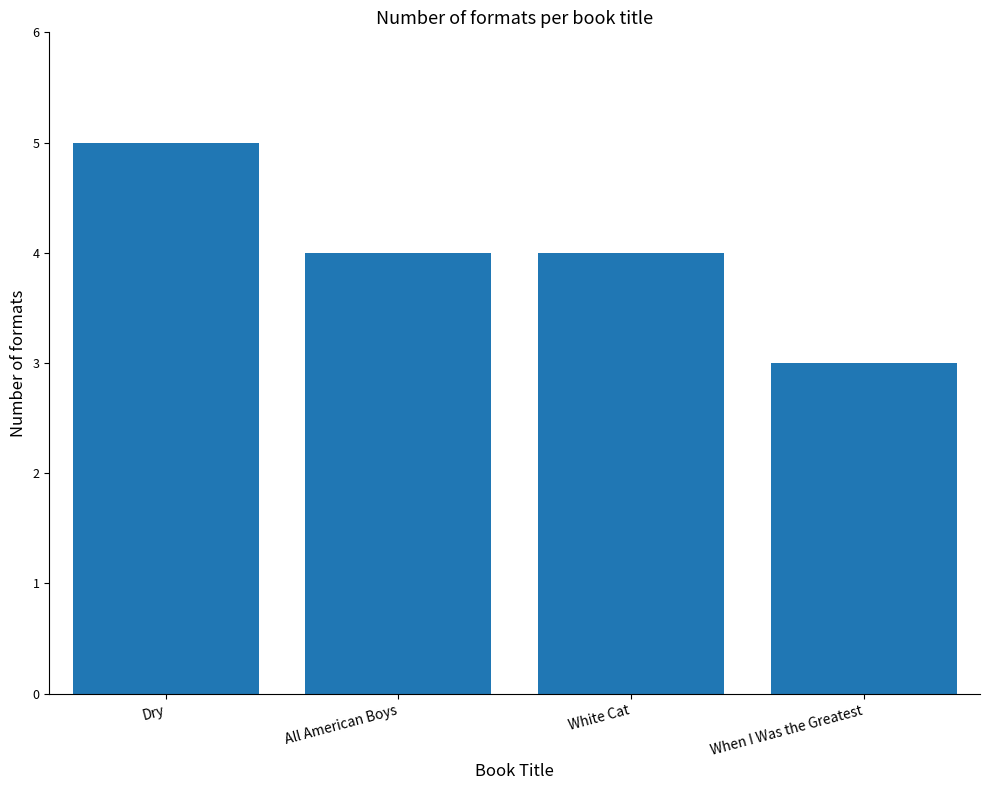

What is the value of the 2nd bar from the left?

4